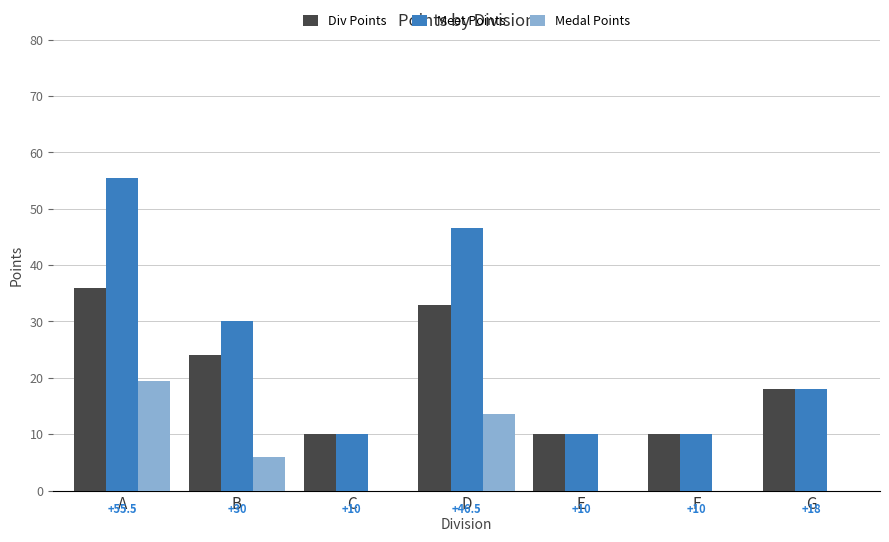

What is the sum of the Meet Points values at C and E?

20.0